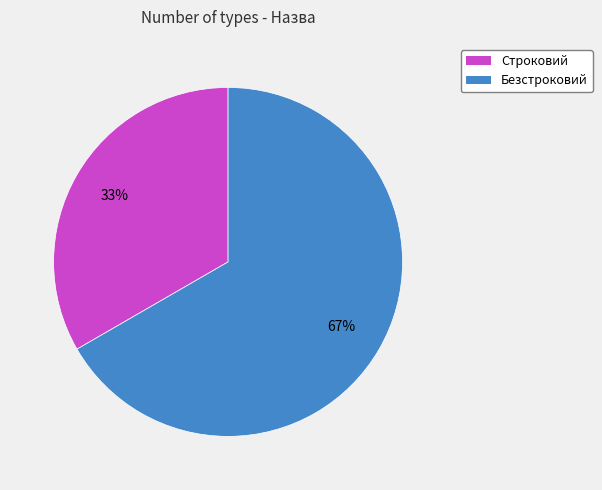

Which has a higher value, Строковий or Безстроковий?

Безстроковий